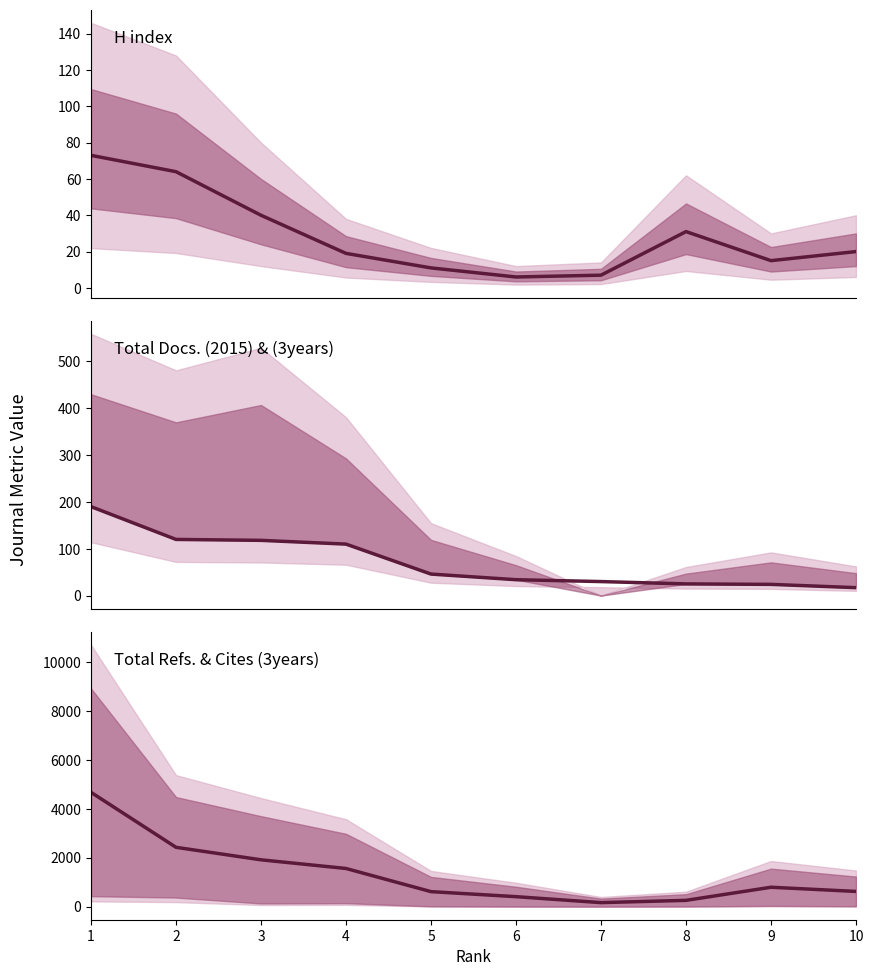

Reading left to right, list all the values displayed in this chart.

H index: 1=73.0	2=64.0	3=40.0	4=19.0	5=11.0	6=6.0	7=7.0	8=31.0	9=15.0	10=20.0
Total Docs. (2015): 1=190.0	2=120.0	3=118.0	4=110.0	5=46.0	6=34.0	7=30.0	8=25.0	9=24.0	10=17.0
Total Refs.: 1=4672.5	2=2424.5	3=1914.0	4=1559.5	5=613.0	6=407.5	7=164.0	8=256.5	9=792.5	10=621.5